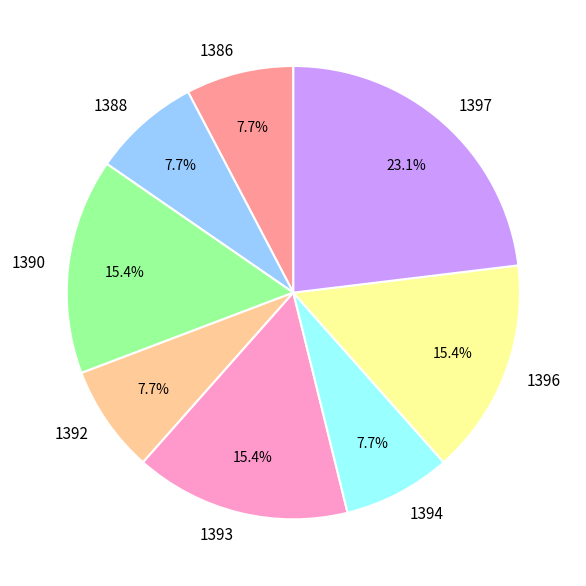

What is the largest slice in the pie chart?

1397